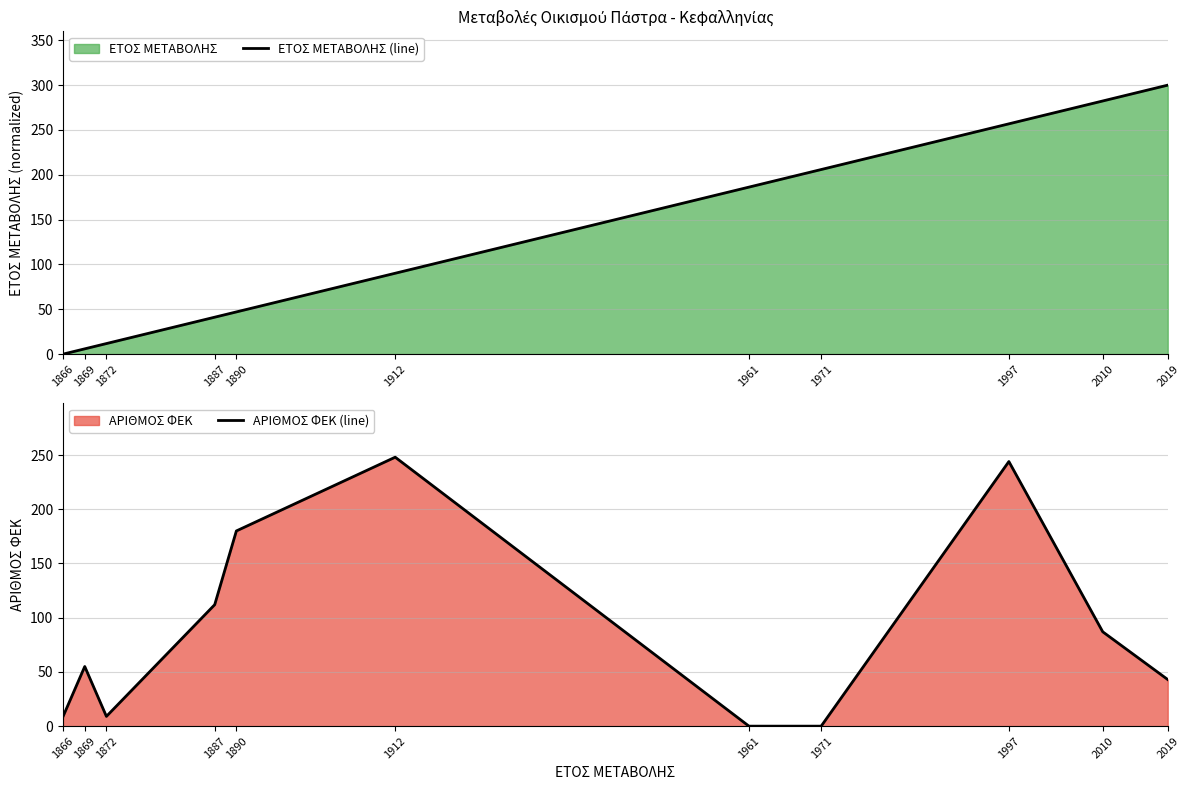

Which series has the largest total across all categories?

ΕΤΟΣ ΜΕΤΑΒΟΛΗΣ (line)